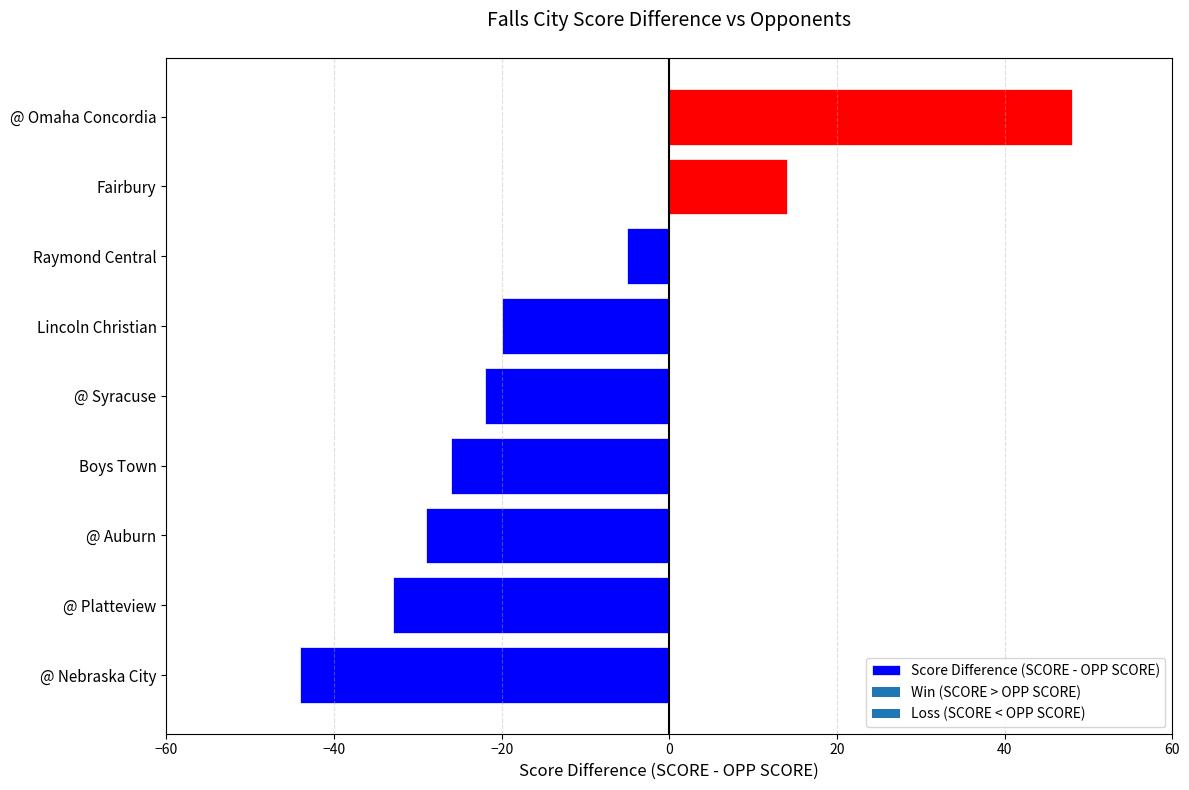

The chart shows a value of -27 at @ Nebraska City. True or false?

False